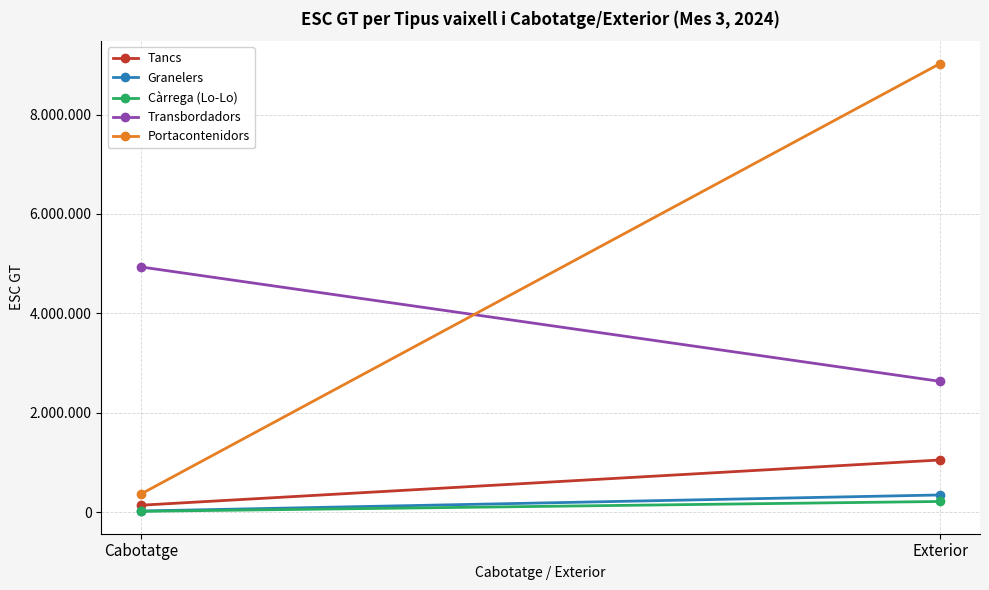

Which series has the widest spread of values?

Portacontenidors